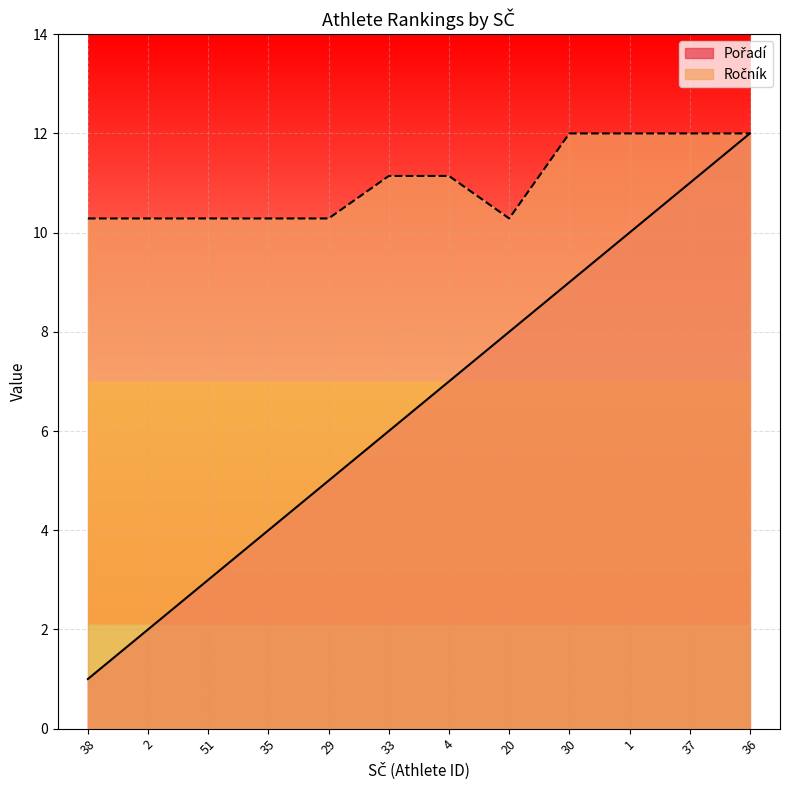

Reading left to right, what are all the values shown in this chart?

Pořadí: 38=1.0	2=2.0	51=3.0	35=4.0	29=5.0	33=6.0	4=7.0	20=8.0	30=9.0	1=10.0	37=11.0	36=12.0
Ročník: 38=10.3	2=10.3	51=10.3	35=10.3	29=10.3	33=11.1	4=11.1	20=10.3	30=12.0	1=12.0	37=12.0	36=12.0